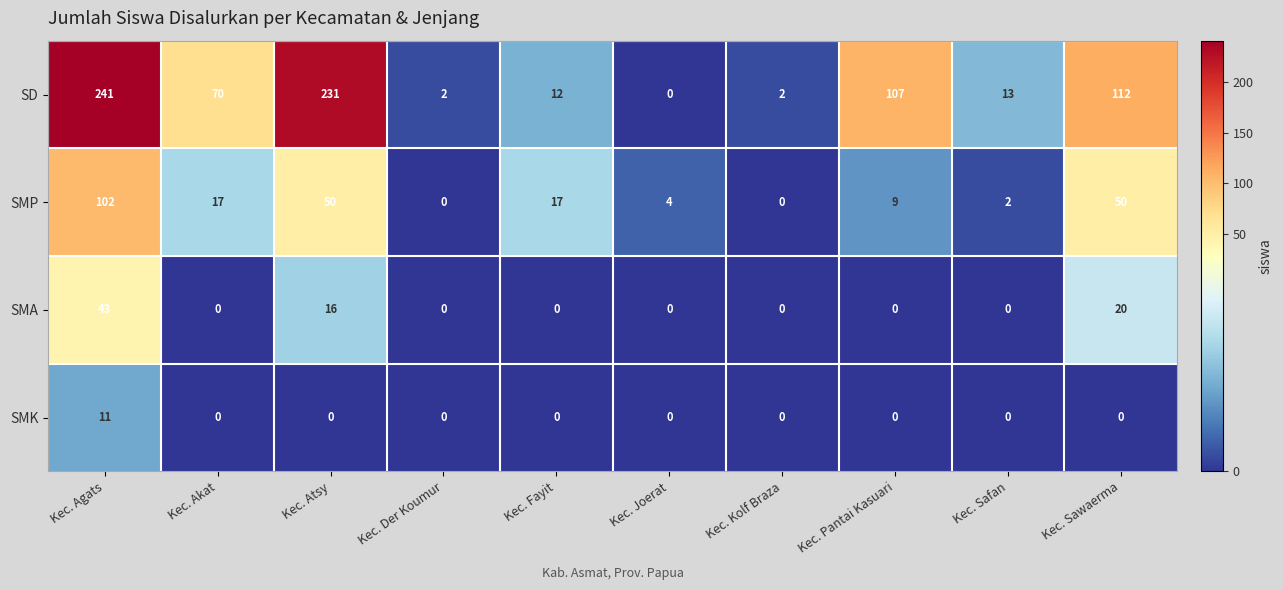

What is the spread (max minus min) of values at Kec. Kolf Braza?

2